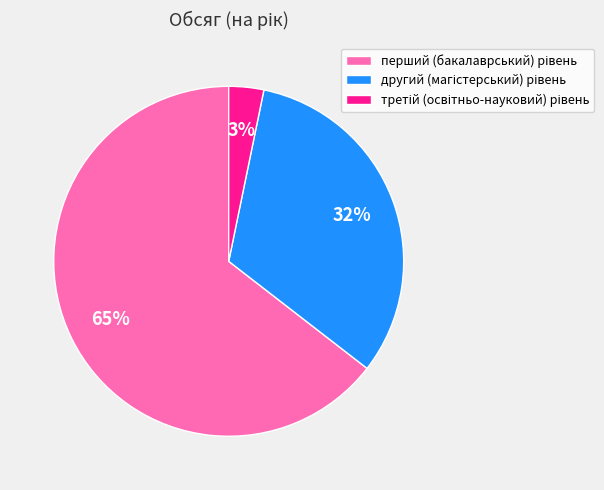

Count the number of slices in the pie.

3